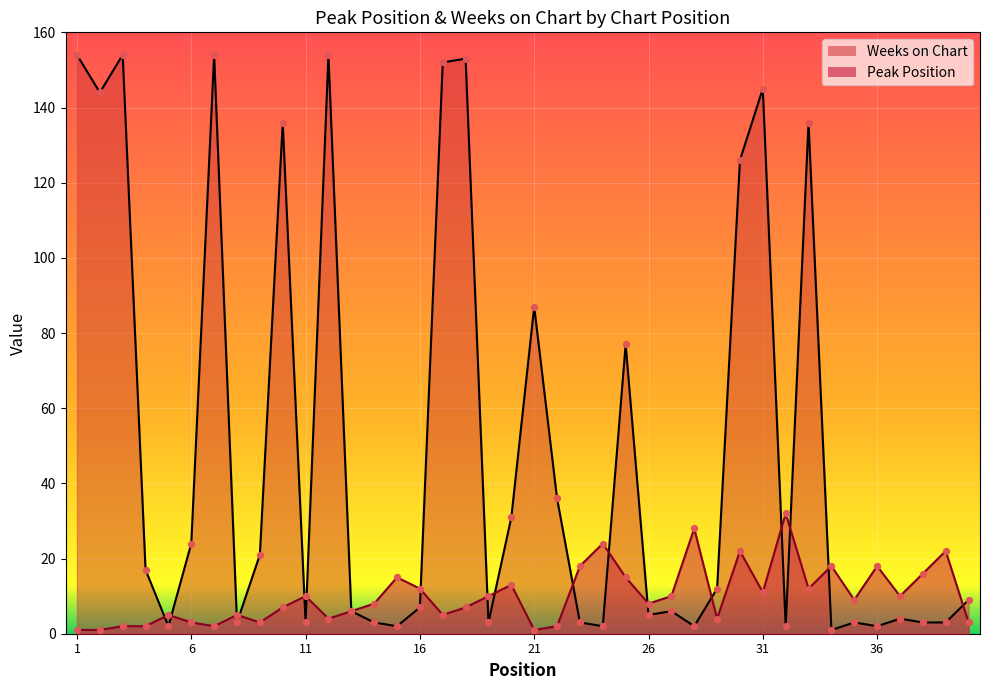

Which series contains the lowest Y value?

Peak Position